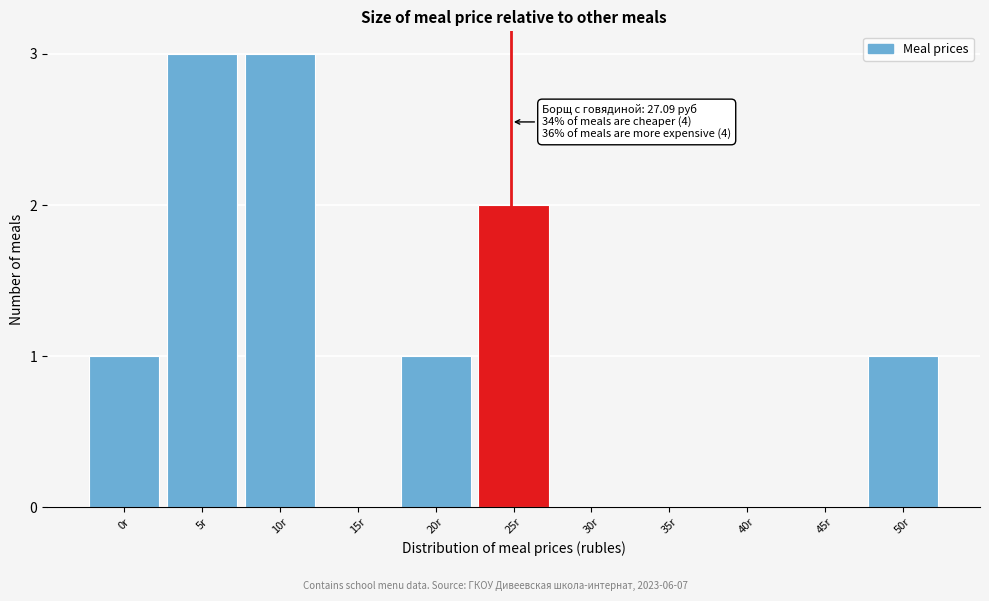

Reading left to right, list all the values displayed in this chart.

0r=1	5r=3	10r=3	15r=0	20r=1	25r=2	30r=0	35r=0	40r=0	45r=0	50r=1